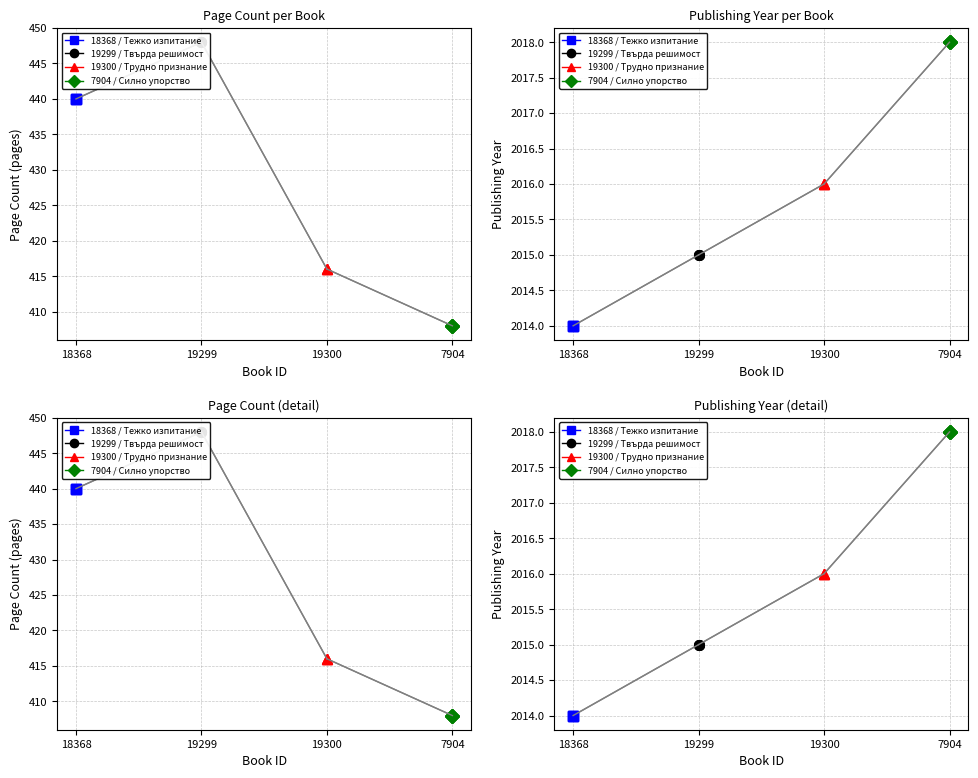

At which category is the sum across all series the highest?

19299